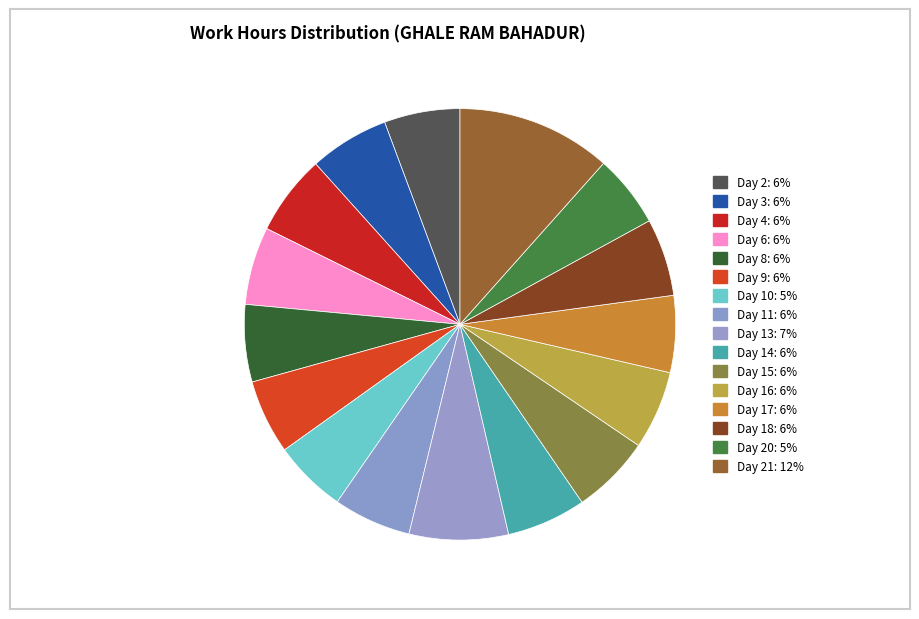

Count the number of slices in the pie.

16